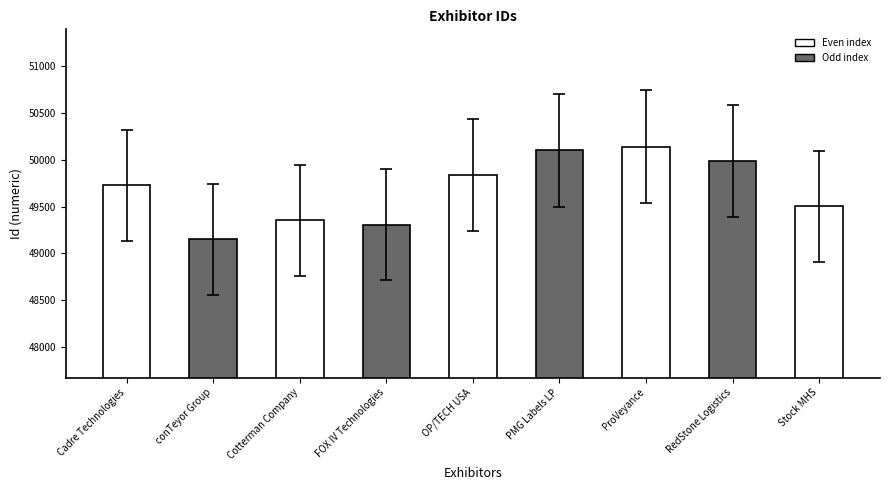

At which category does the chart reach its minimum across all series?

conTeyor Group